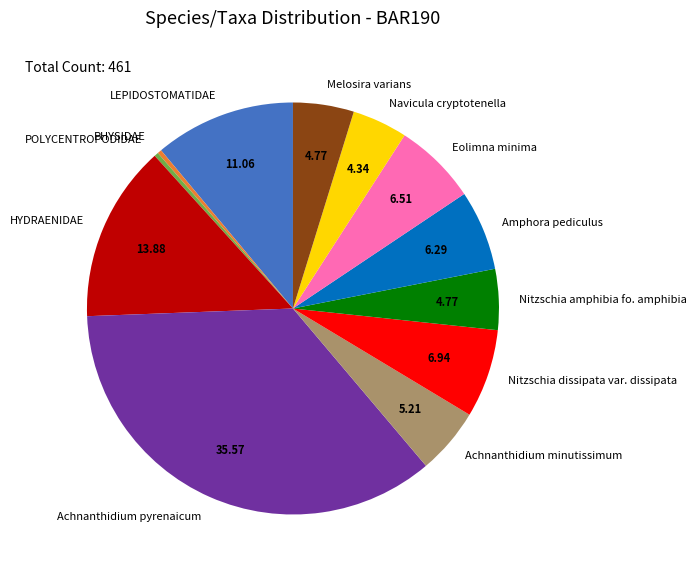

Is it true that Achnanthidium pyrenaicum is 36% of the pie?

True